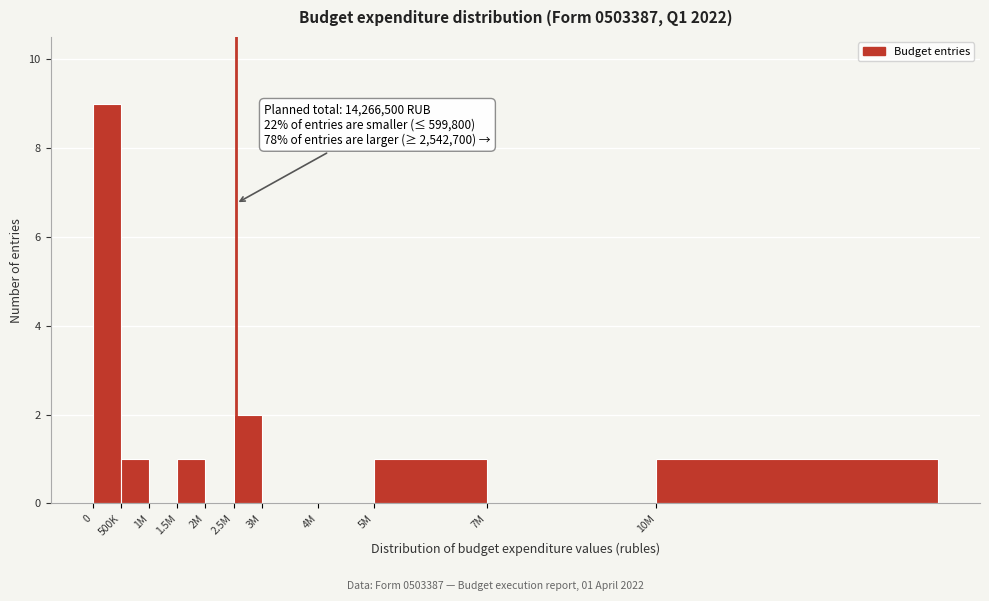

Reading left to right, extract all data points from this chart.

0=9	500K=1	1M=0	1.5M=1	2M=0	2.5M=2	3M=0	4M=0	5M=1	7M=0	10M=1